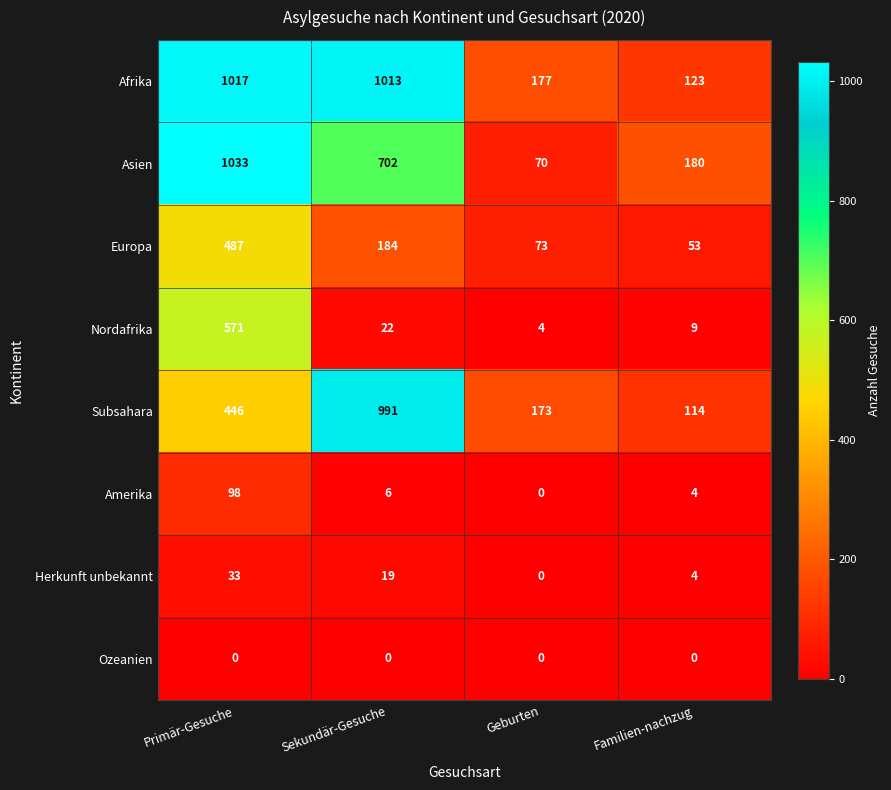

How many values in Herkunft unbekannt are above zero?

3